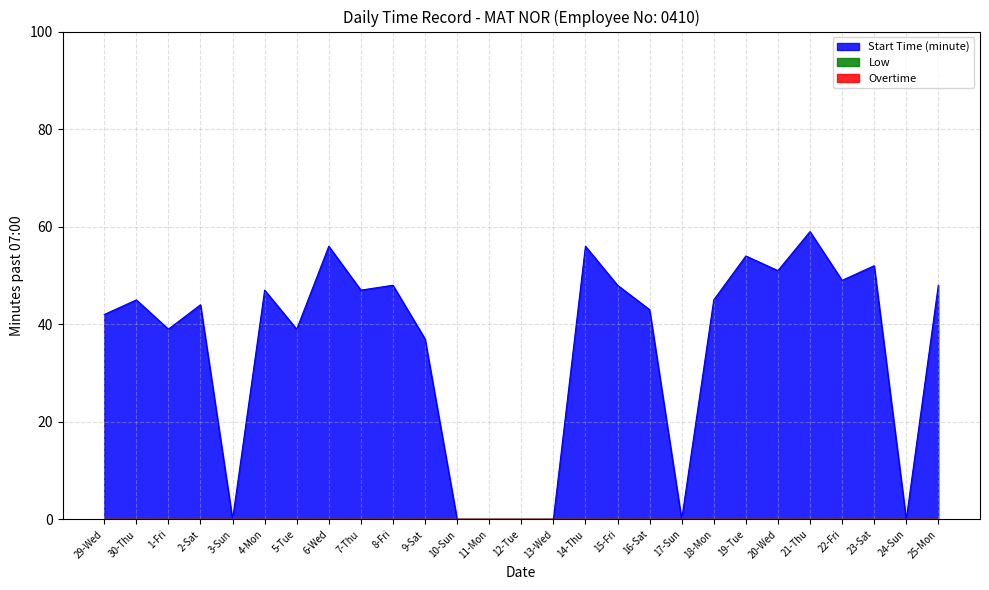

What is the label of the 3rd point from the left?

1-Fri